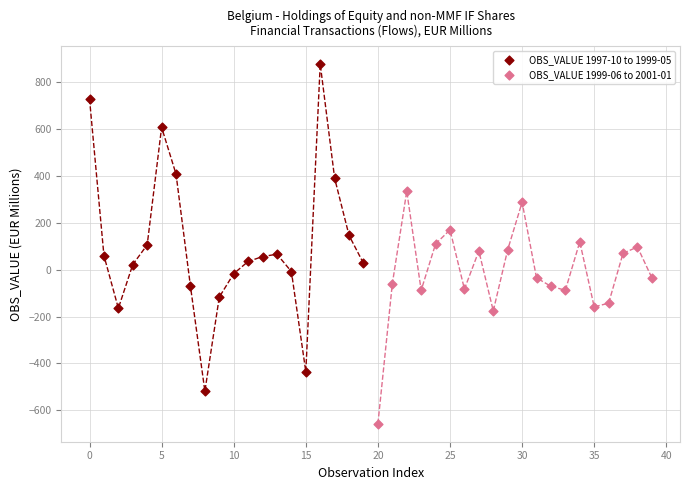

Which series has the widest spread of Y values?

OBS_VALUE 1997-10 to 1999-05